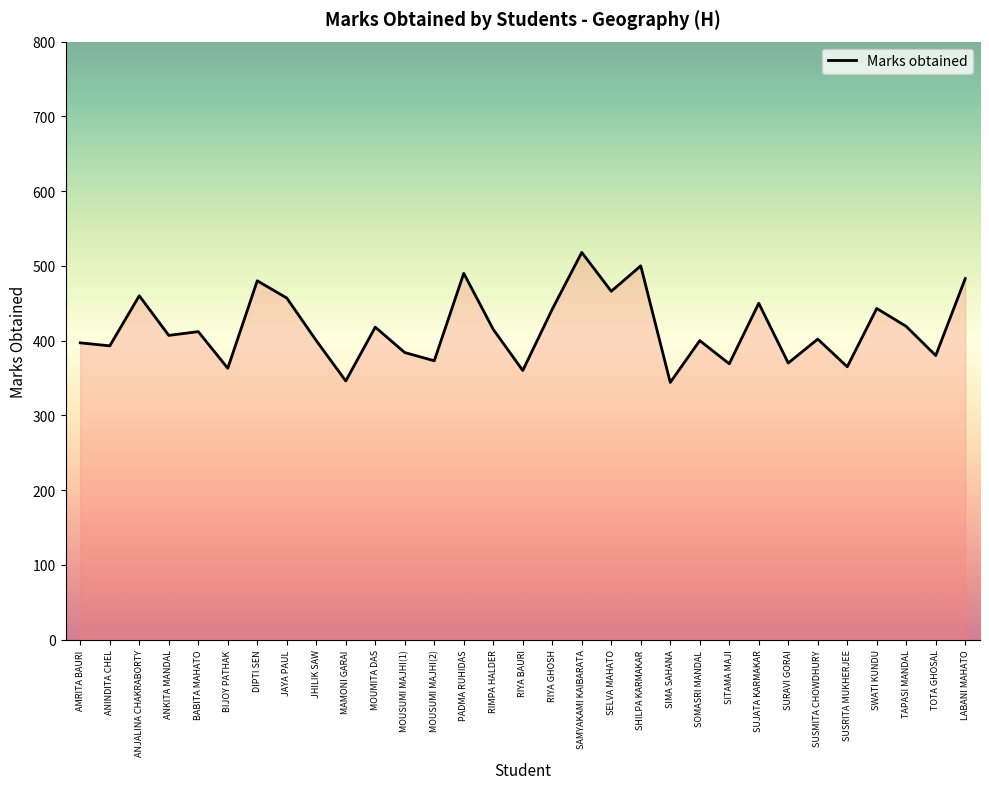

The value at TOTA GHOSAL is 380. True or false?

True